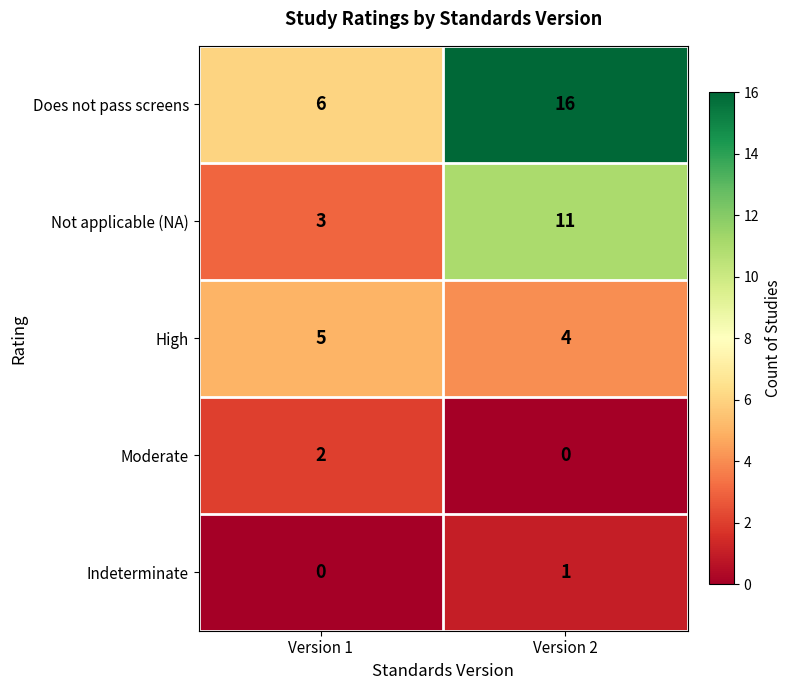

At which label does Does not pass screens reach its peak?

Version 2